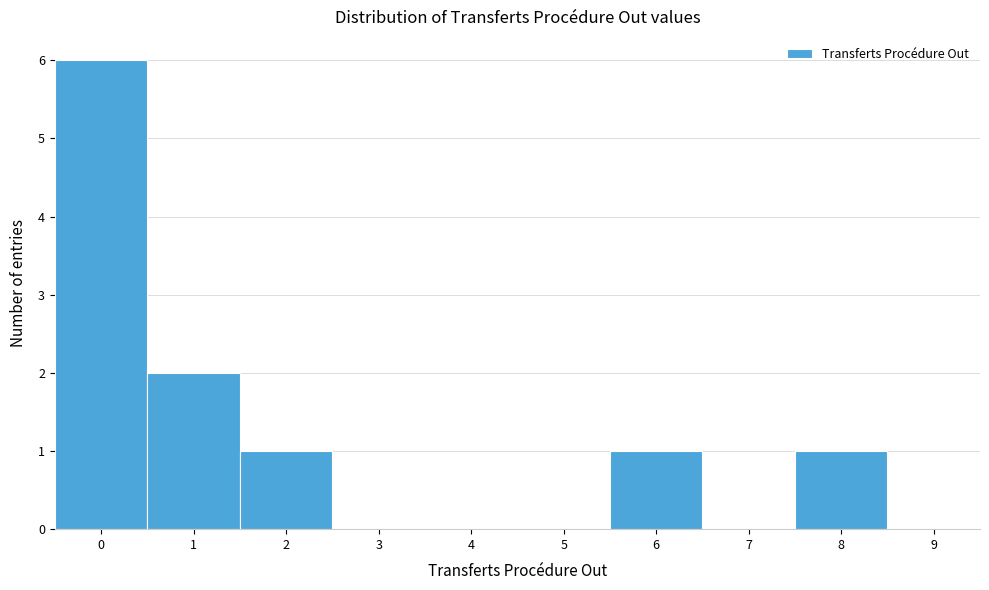

Reading left to right, transcribe this chart: for each bar, give the range it covers on the x-axis and its height. The values are not printed on the chart, so give them approximately, as read against the axis.

-0.5 to 0.5: 6
0.5 to 1.5: 2
1.5 to 2.5: 1
2.5 to 3.5: 0
3.5 to 4.5: 0
4.5 to 5.5: 0
5.5 to 6.5: 1
6.5 to 7.5: 0
7.5 to 8.5: 1
8.5 to 9.5: 0